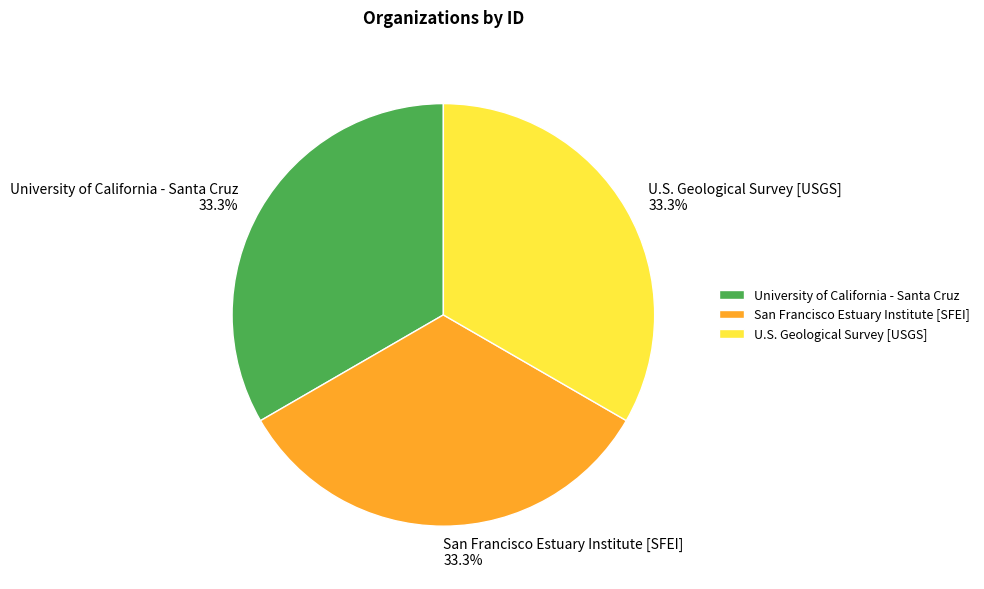

To the nearest percent, what is the average slice percentage?

33%